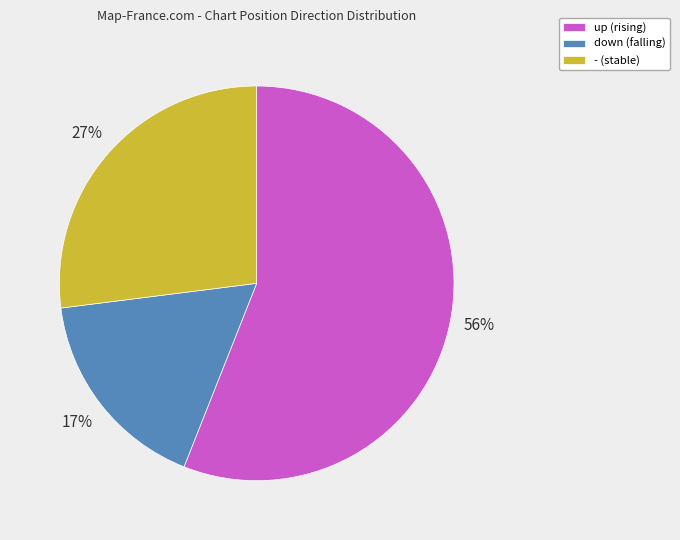

Which slice is the largest?

up